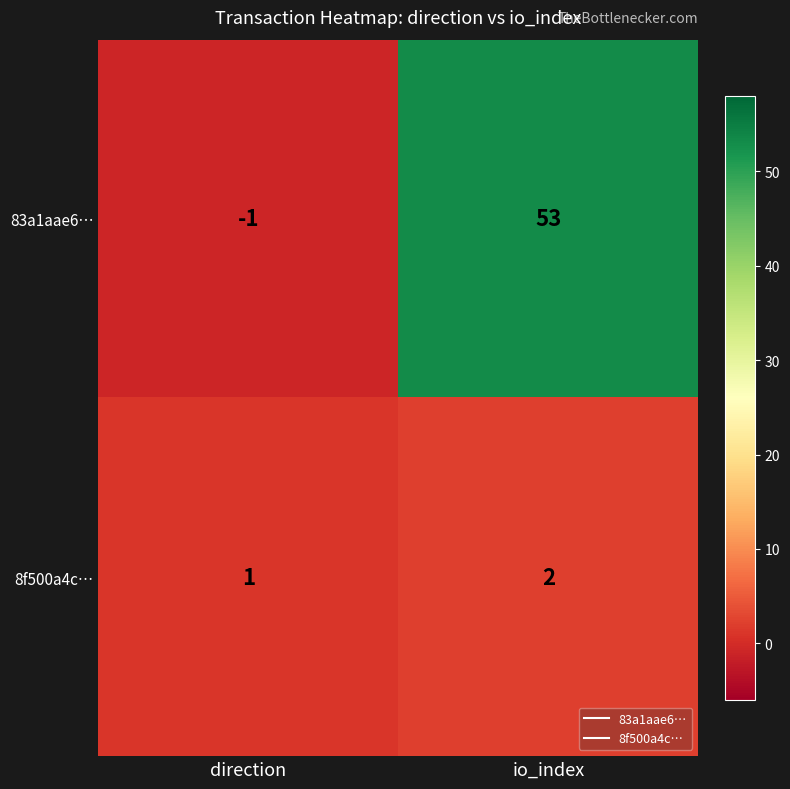

Reading right to left, extract all data points from this chart.

83a1aae6…: 53	-1
8f500a4c…: 2	1